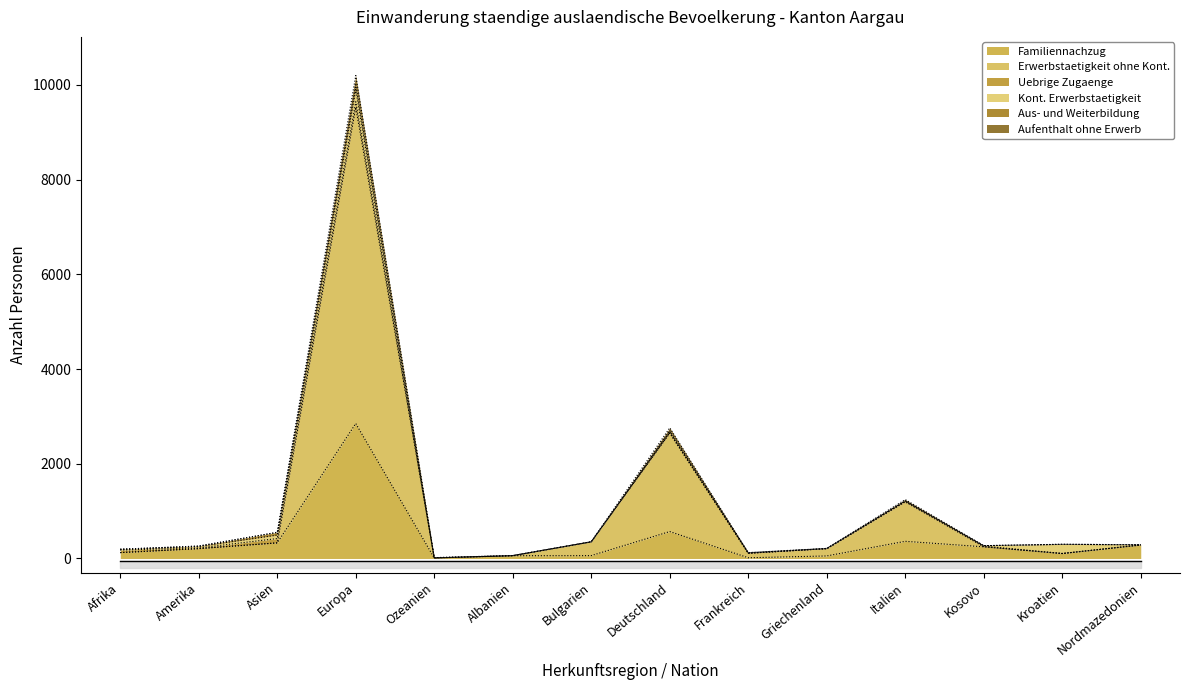

The value of Familiennachzug at Nordmazedonien is 283. True or false?

True